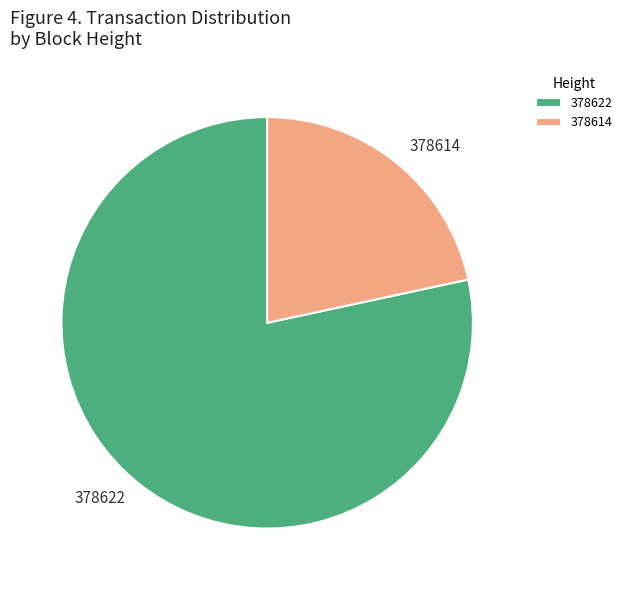

Is the sum of 378622 and 378614 greater than half?

Yes